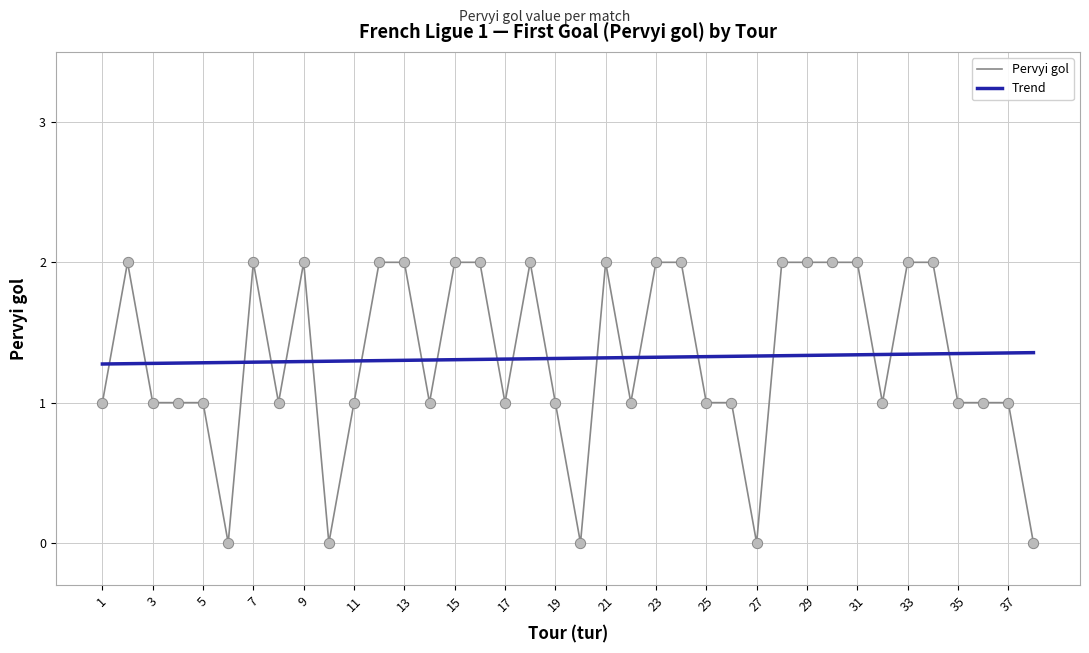

What are all the series names shown in the legend?

Pervyi gol, Trend